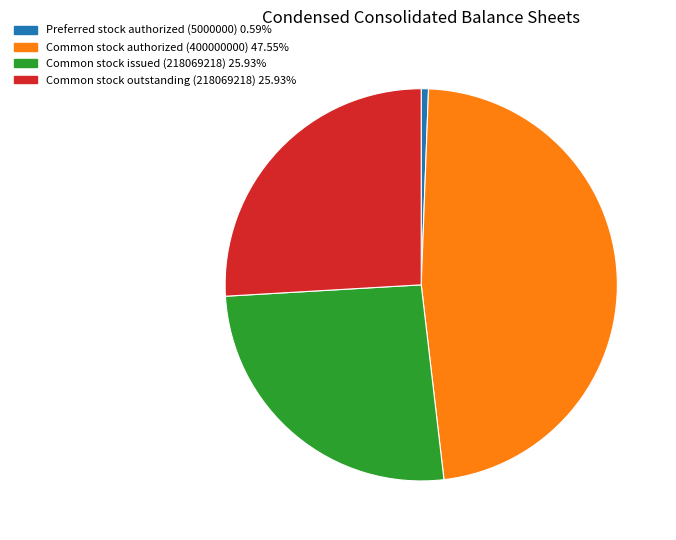

Is it true that Preferred stock authorized (5000000) is 1% of the pie?

True